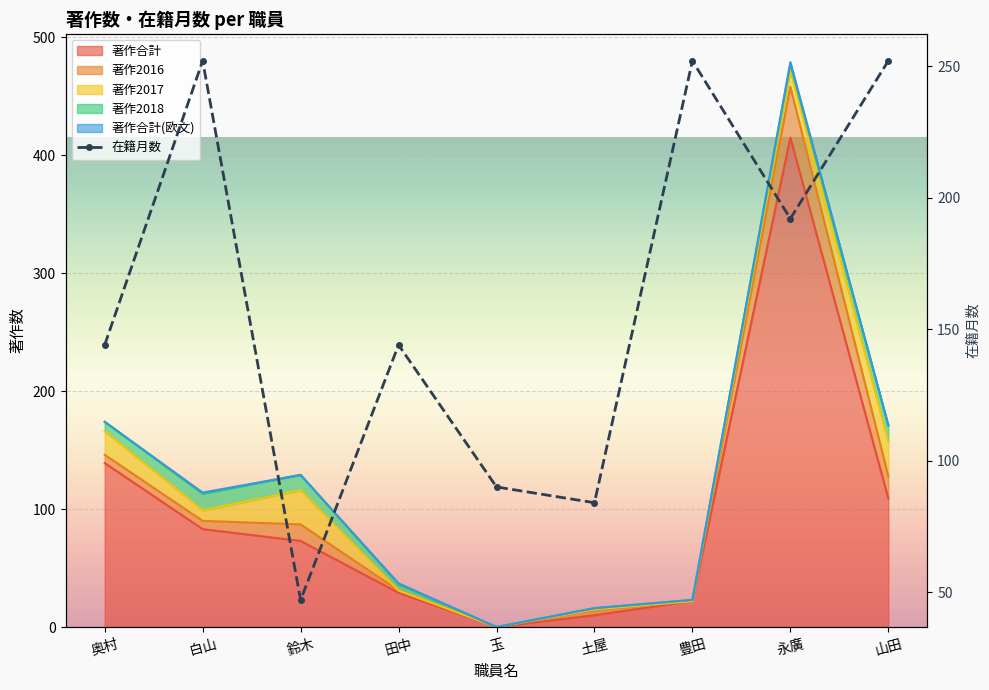

At which category does the data reach its first local valley?

鈴木